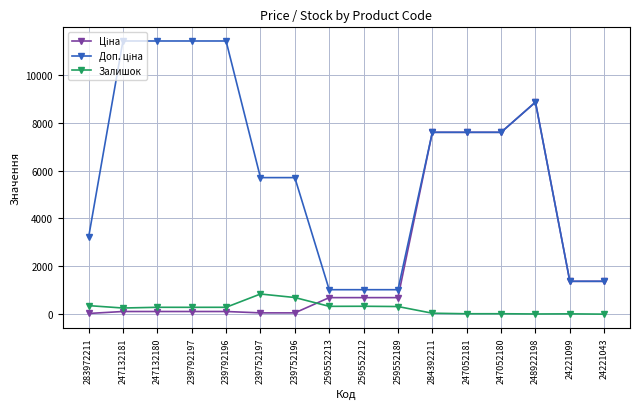

At how many categories does at least one series exceed 3358?

10